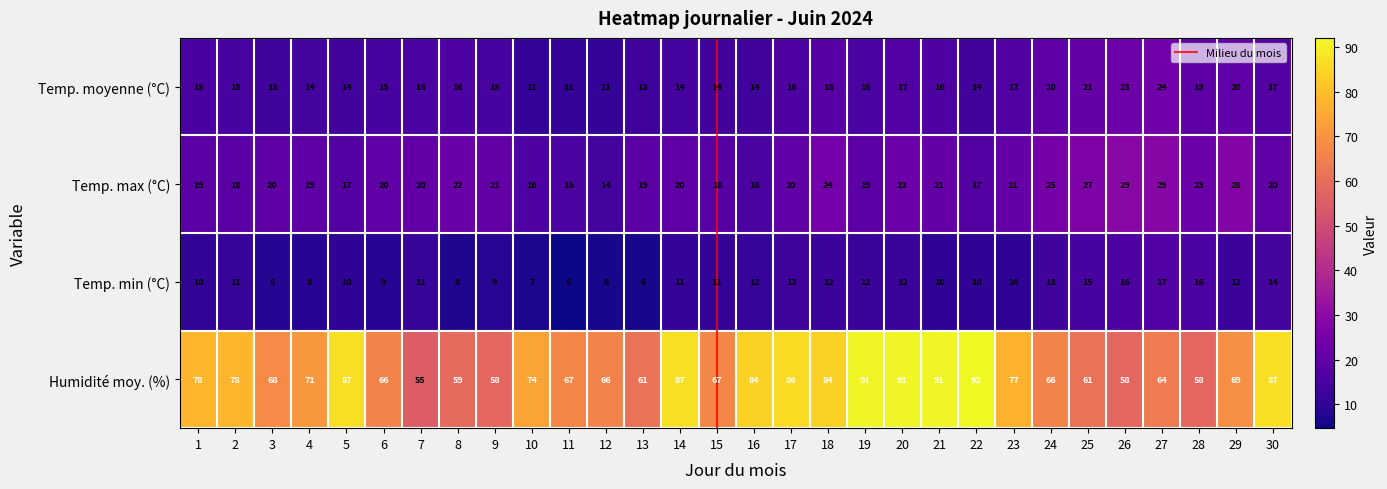

The Humidité moy. (%) series shows 81 at 13. True or false?

False